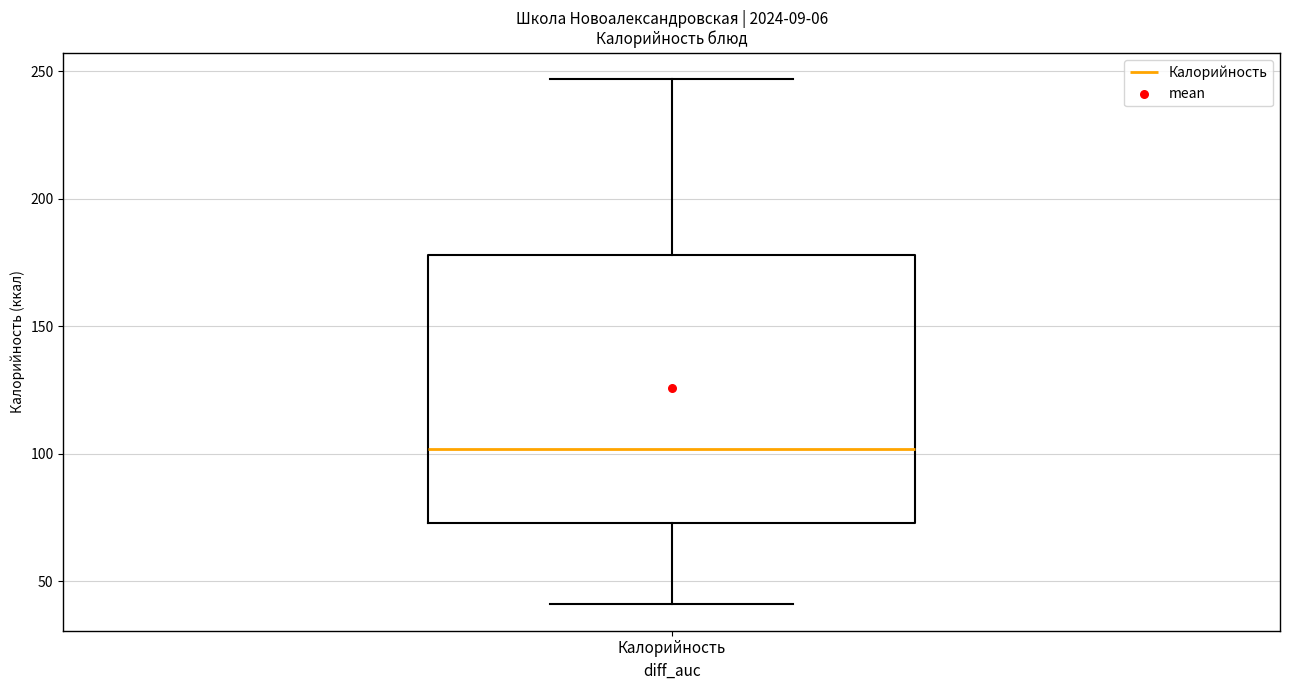

Transcribe this box plot: give where the median line is, the range the box spans, and where the two whiskers end, as read against the y-axis. The values are not printed on the chart, so give them approximately, as read against the axis.

median 100, box 75 to 180, whiskers 40 to 245